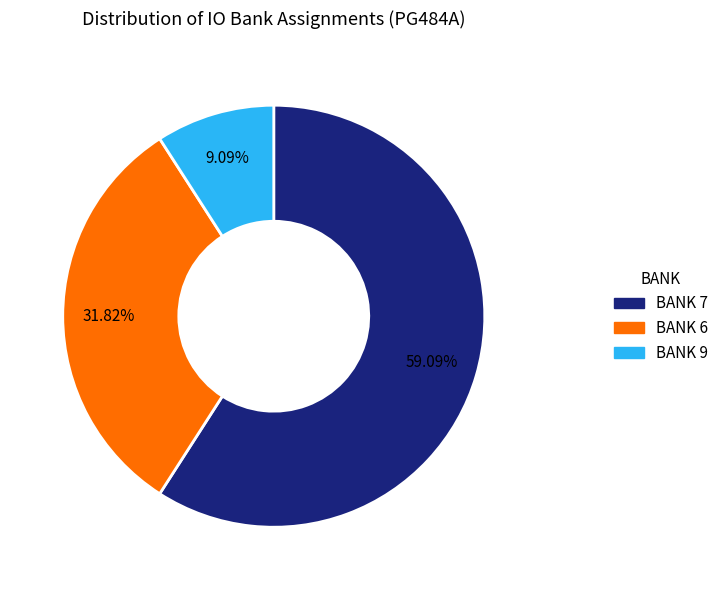

Is there a majority slice in this chart?

Yes